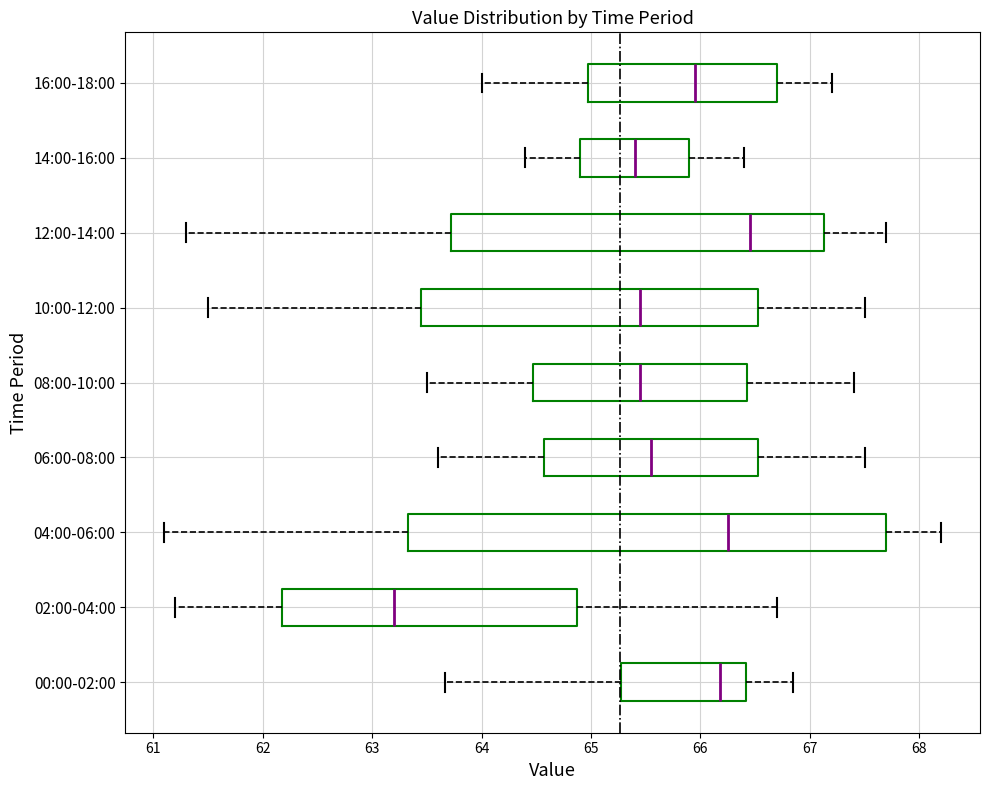

Reading bottom to top, read every box against the x-axis: the position of its median line, the range the box covers, and the ends of its whiskers. The values are not printed on the chart, so give them approximately, as read against the axis.

00:00-02:00: median 66.2, box 65.3 to 66.4, whiskers 63.7 to 66.9
02:00-04:00: median 63.2, box 62.2 to 64.9, whiskers 61.2 to 66.7
04:00-06:00: median 66.3, box 63.3 to 67.7, whiskers 61.1 to 68.2
06:00-08:00: median 65.6, box 64.6 to 66.5, whiskers 63.6 to 67.5
08:00-10:00: median 65.5, box 64.5 to 66.4, whiskers 63.5 to 67.4
10:00-12:00: median 65.5, box 63.5 to 66.5, whiskers 61.5 to 67.5
12:00-14:00: median 66.5, box 63.7 to 67.1, whiskers 61.3 to 67.7
14:00-16:00: median 65.4, box 64.9 to 65.9, whiskers 64.4 to 66.4
16:00-18:00: median 66.0, box 65.0 to 66.7, whiskers 64.0 to 67.2